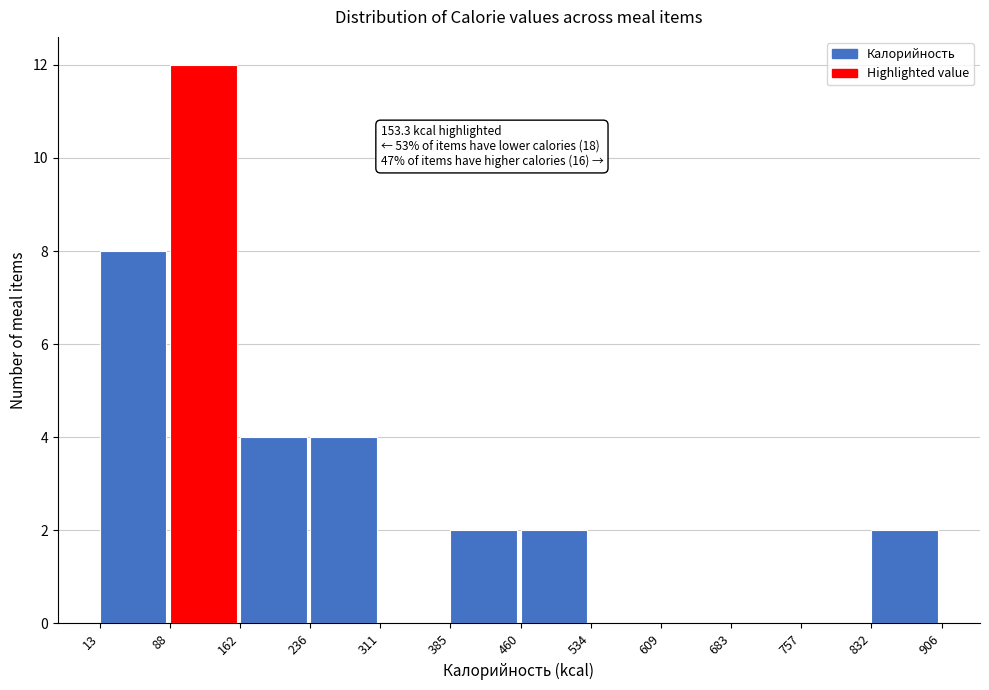

Which range on the x-axis has the tallest bar?

88 to 162